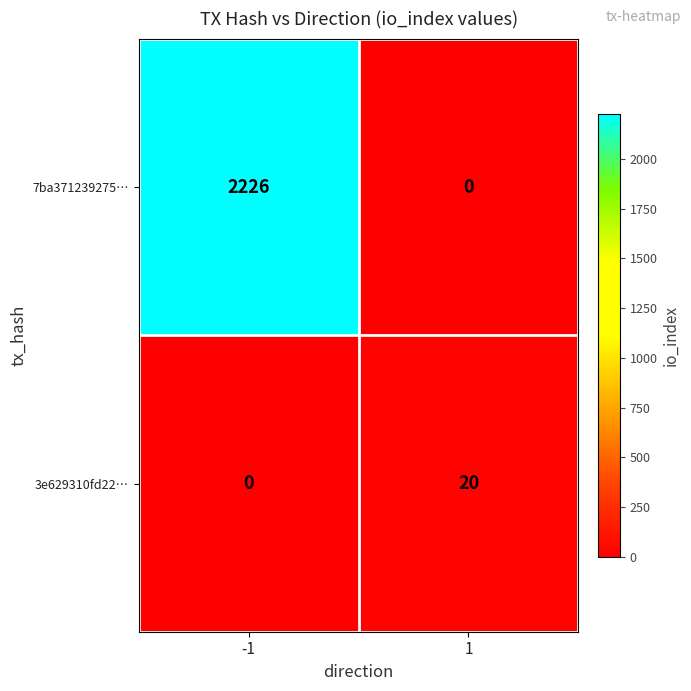

Which series has the widest spread of values?

7ba371239275…